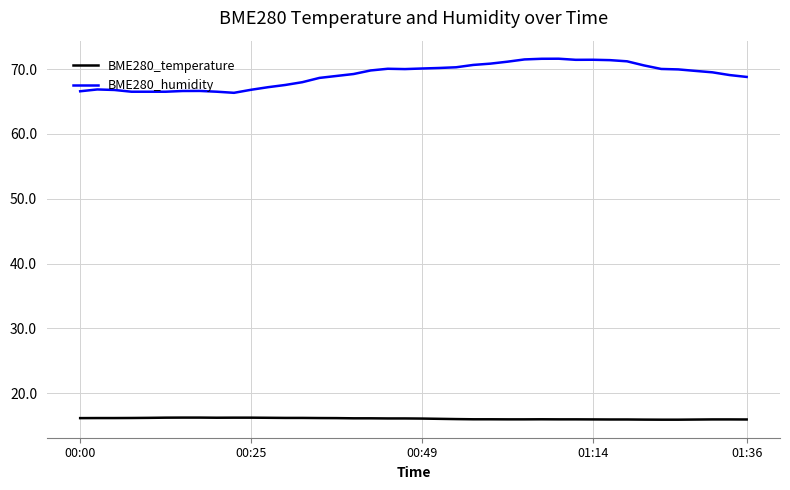

Which series has the widest spread of values?

BME280_humidity